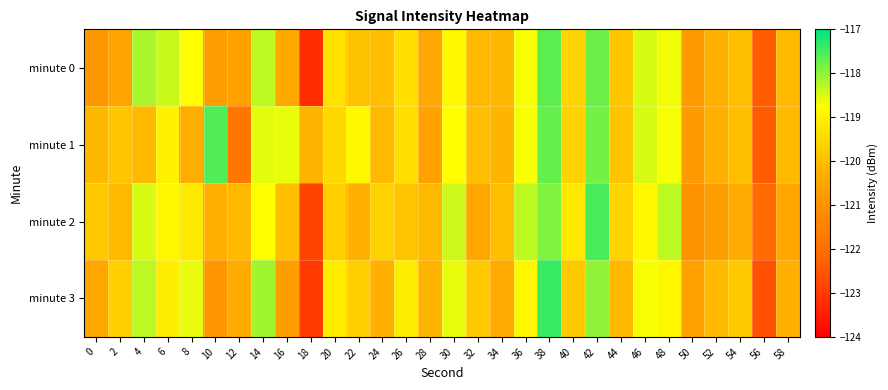

At how many categories does at least one series exceed -122?

29